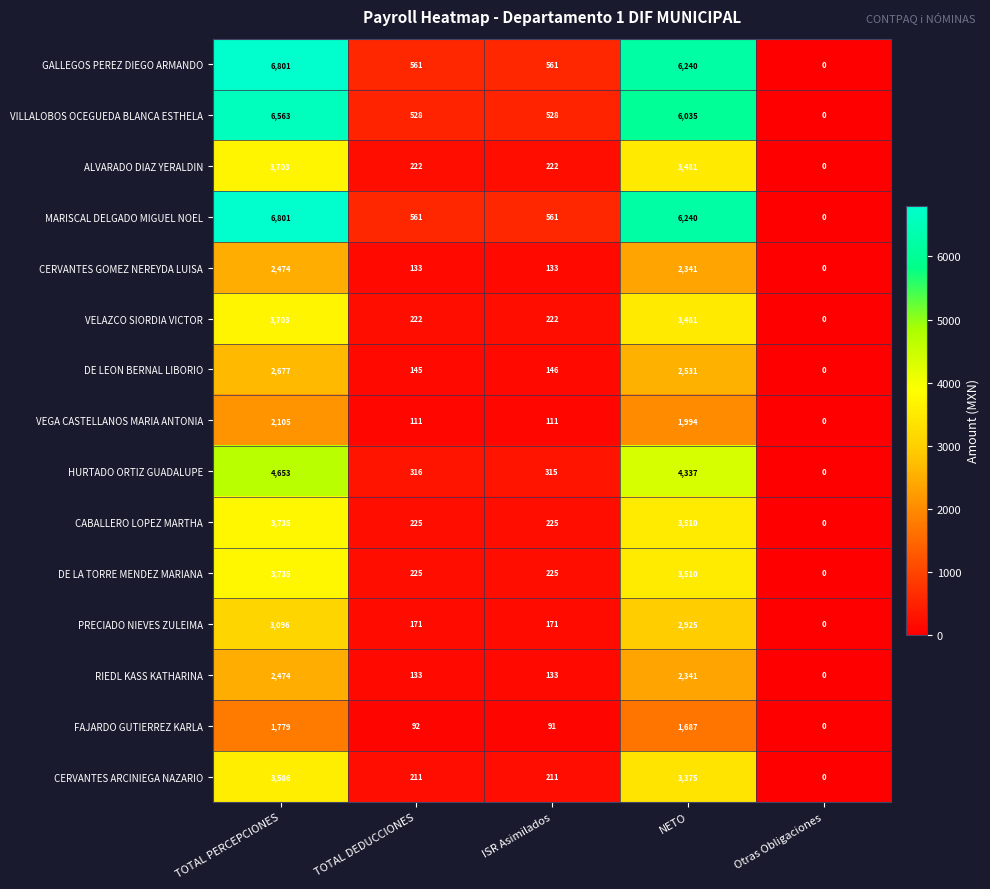

How many positive values does the MARISCAL DELGADO MIGUEL NOEL series have?

4